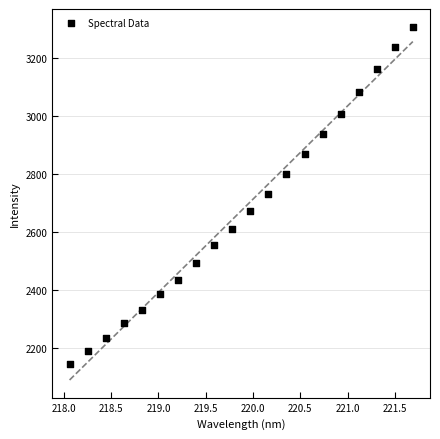

What is the range of Y values (max minus min)?

1162.8